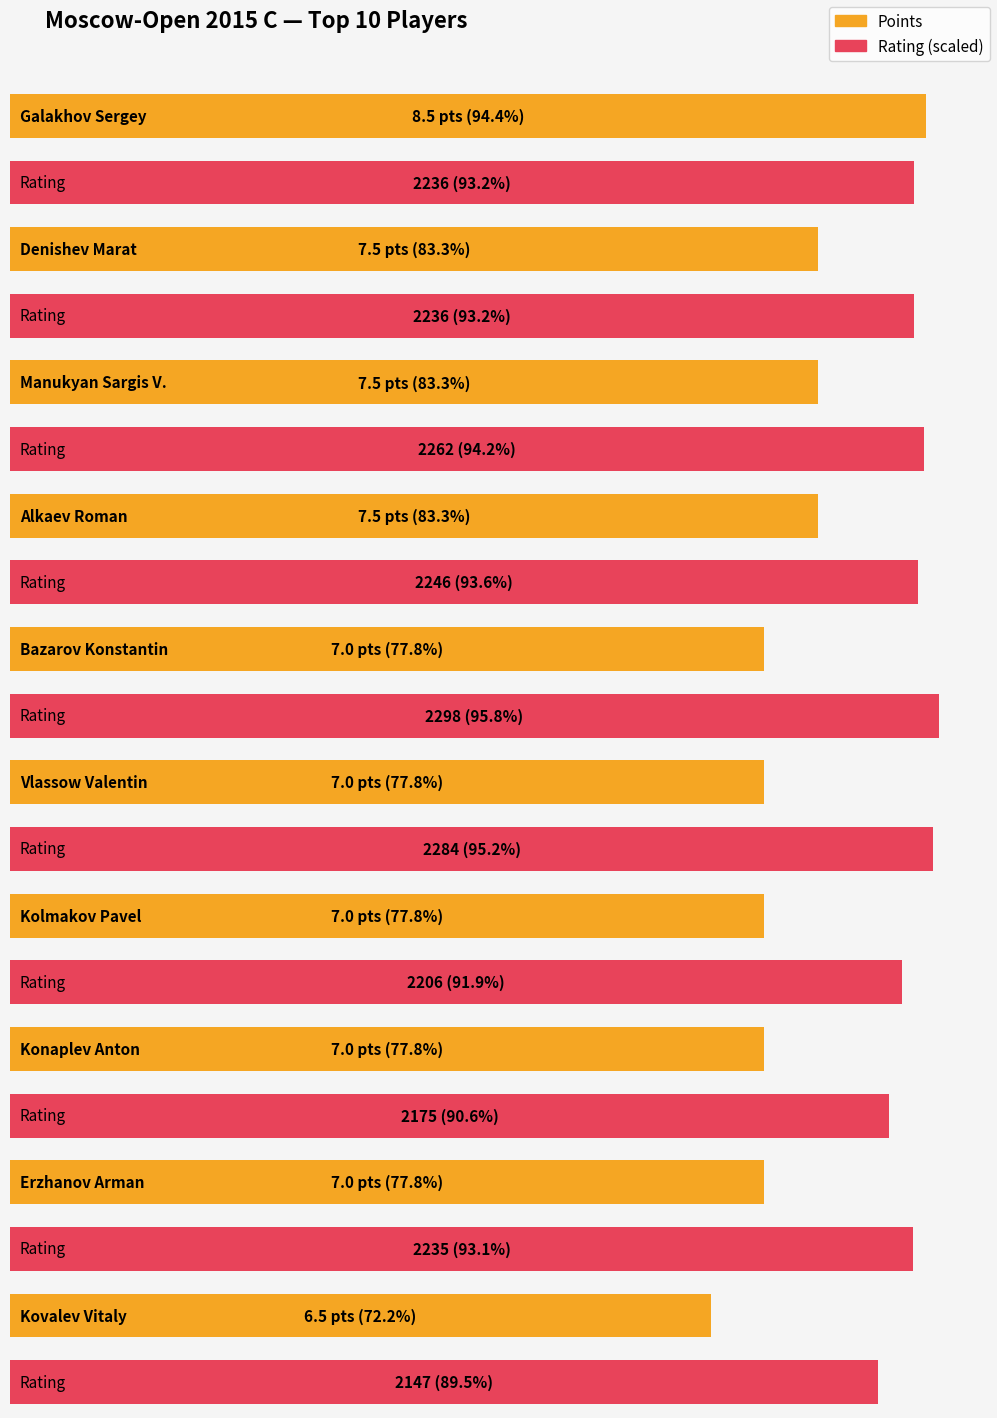

What is the average value of the Points series?

7.2